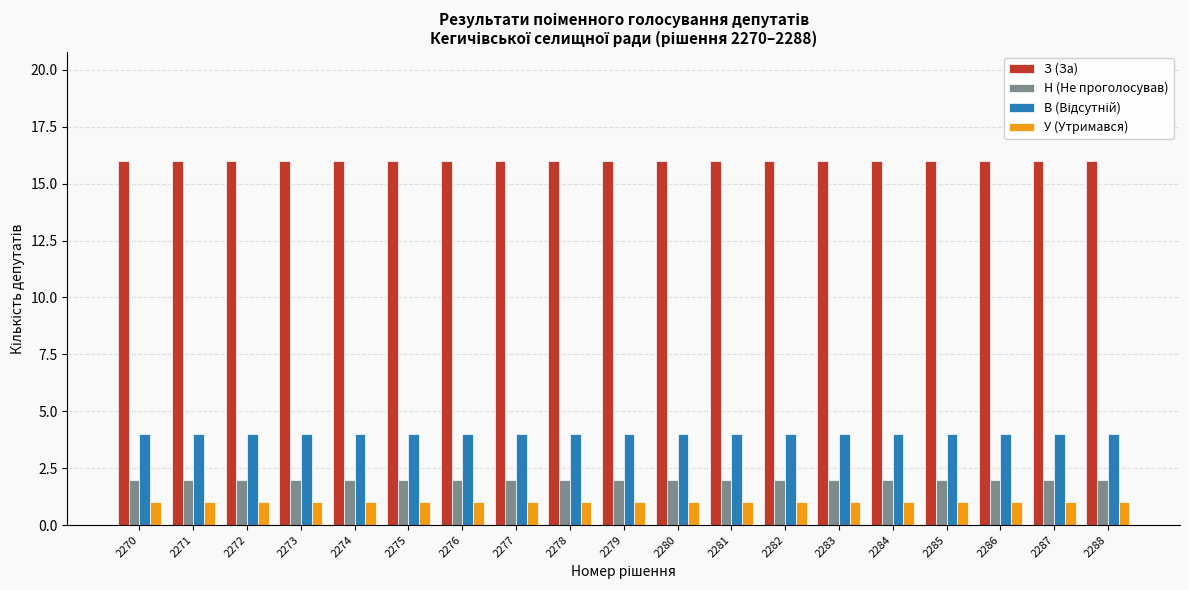

What is the maximum value shown in the chart?

16